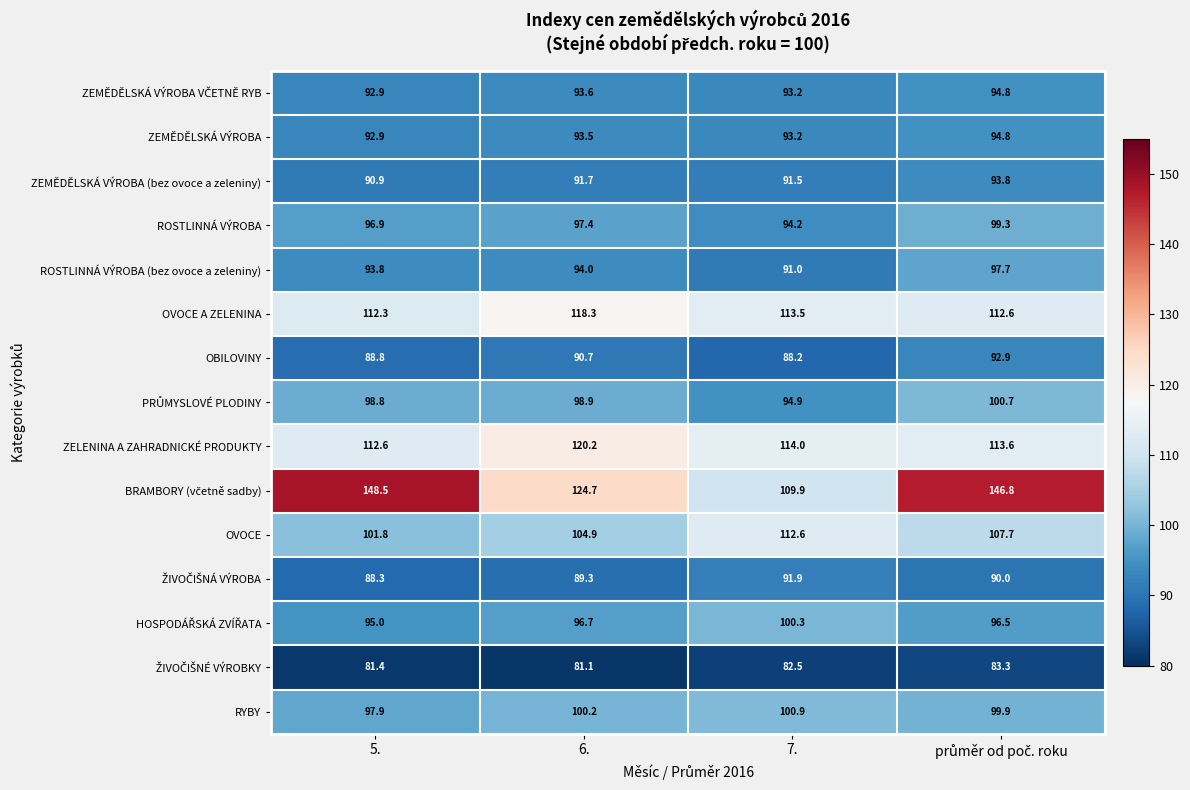

How many data points in ROSTLINNÁ VÝROBA are less than 97?

2